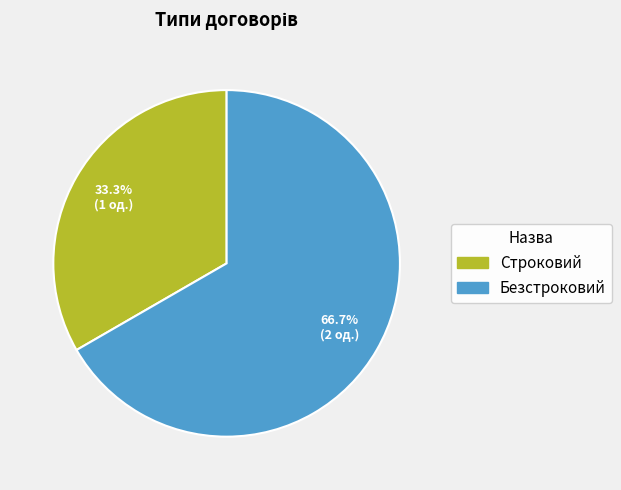

Combined, do Безстроковий and Строковий account for over 50%?

Yes